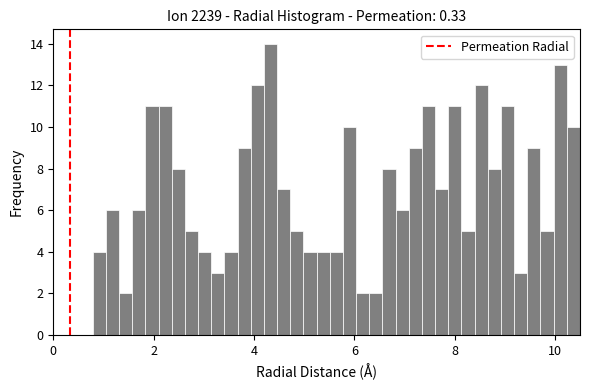

Read against the x-axis, roughly where is the centre of the tallest bar?

4.4